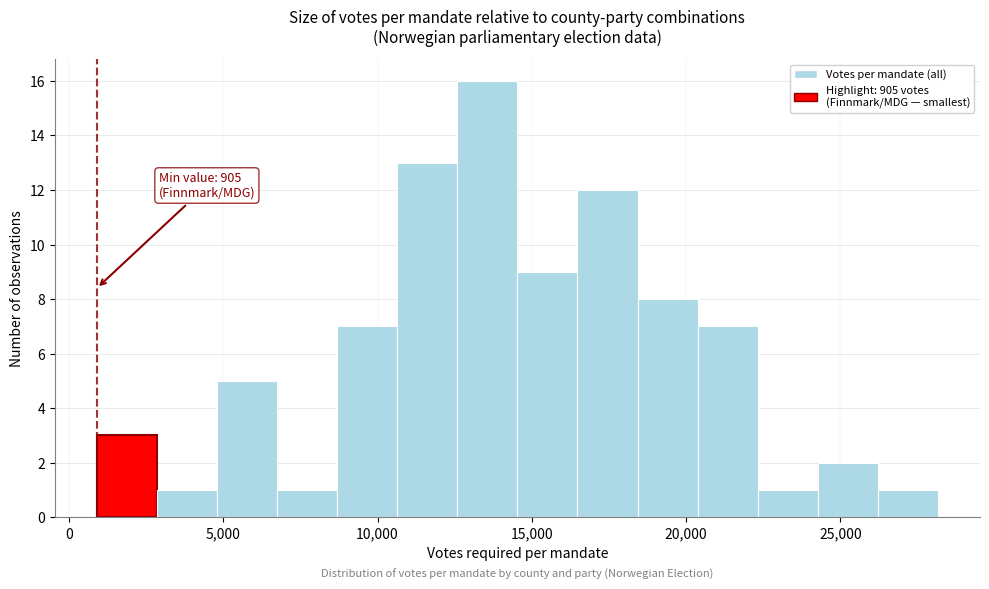

Read against the x-axis, roughly where is the centre of the tallest bar?

13500